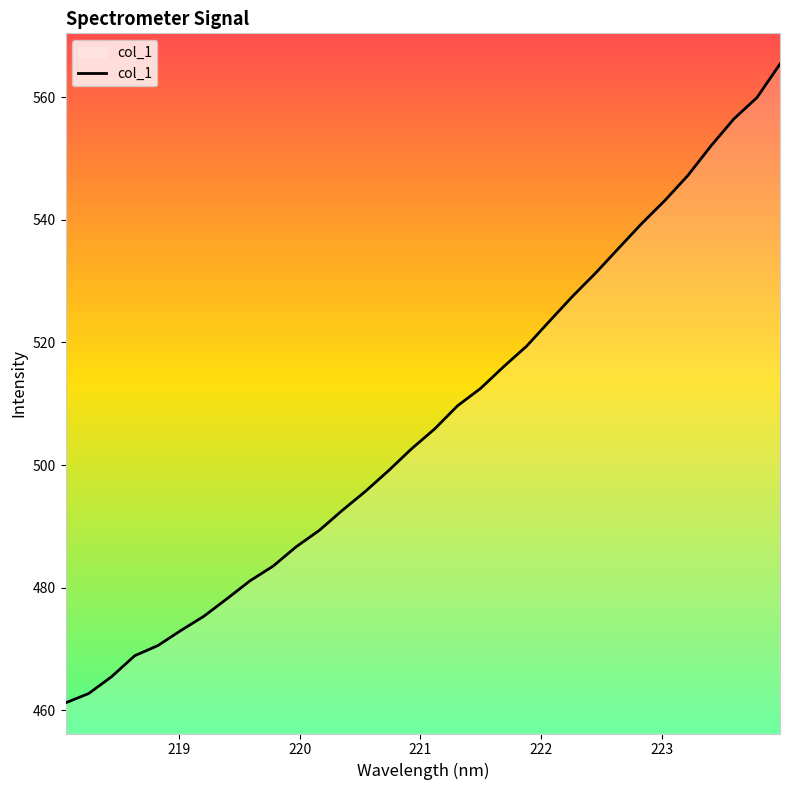

What is the greatest value displayed?

565.4